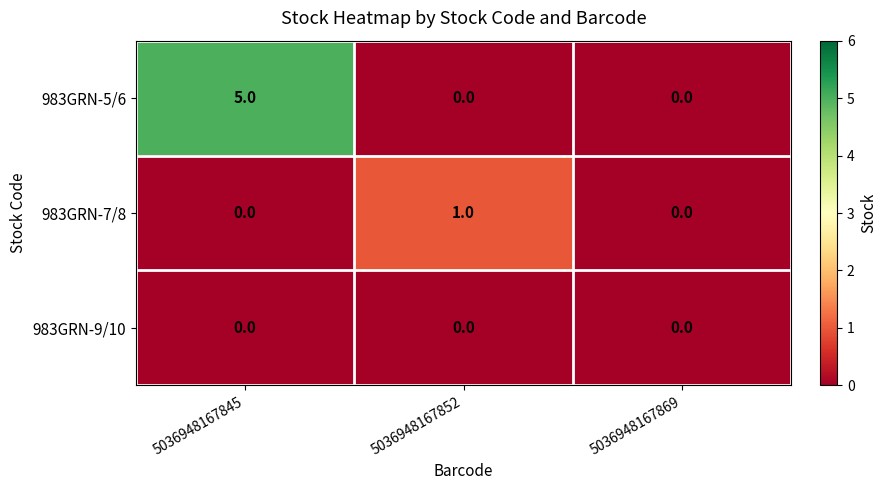

Count the 983GRN-7/8 values in the range 0 to 1.

3